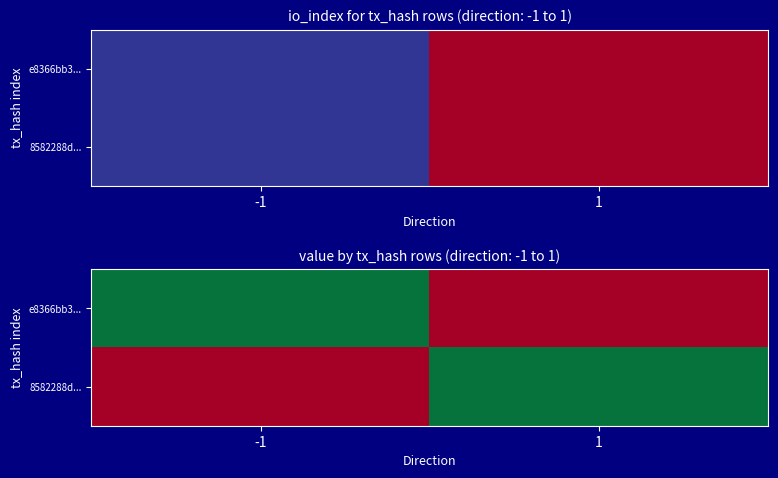

The 8582288d... series shows -2.3 at -1. True or false?

False